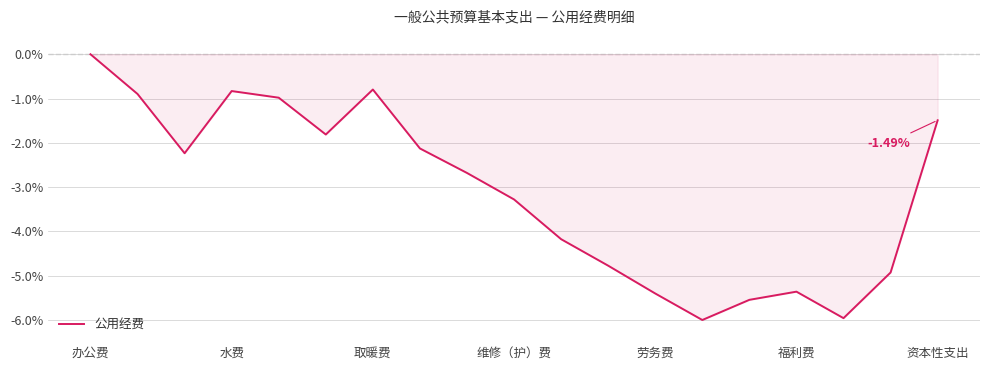

What is the difference between the maximum and minimum values?

6.0